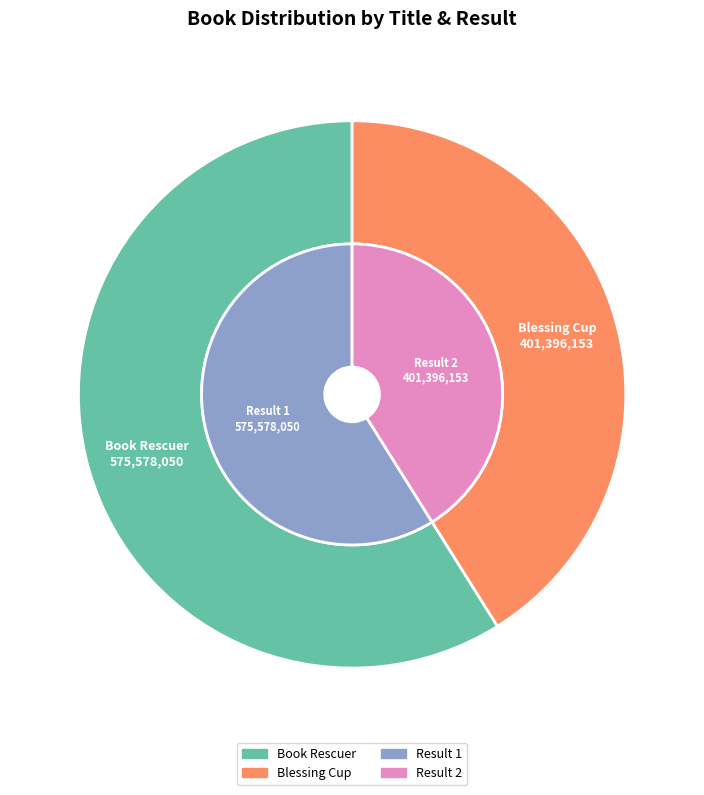

How many segments does this pie chart have?

2